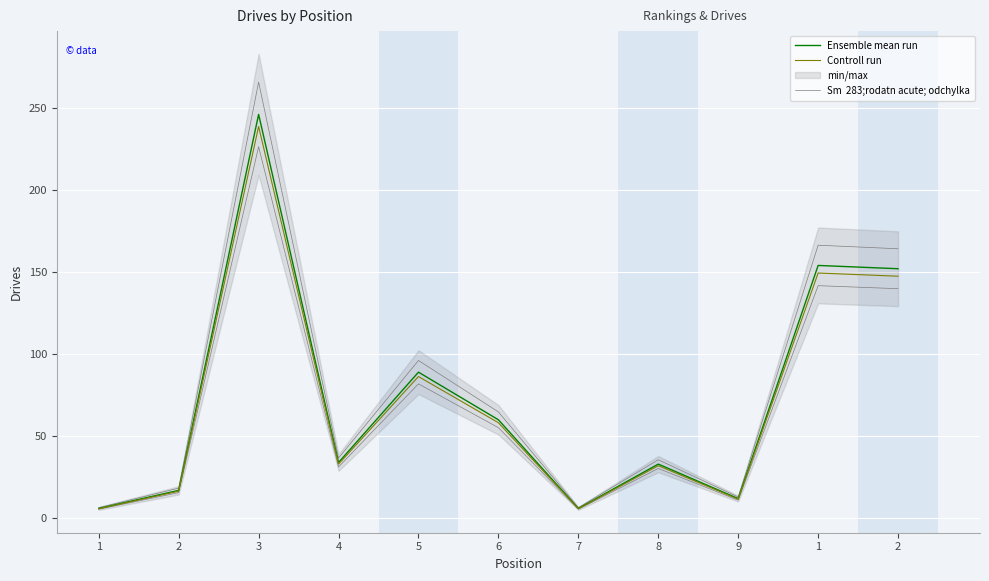

Is the value of Controll run at 2 greater than the value of Ensemble mean run at 6?

No